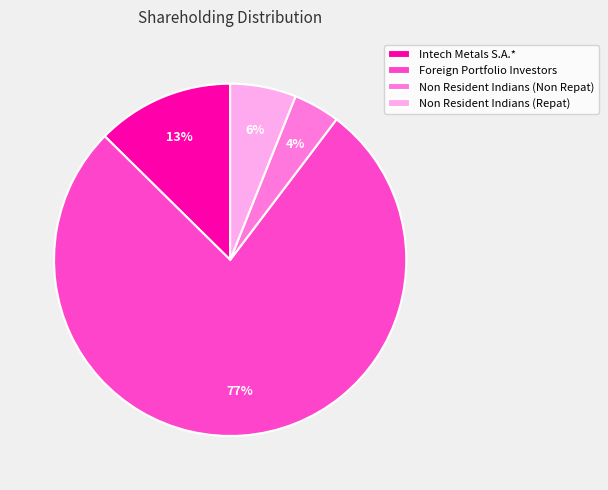

True or false: Intech Metals S.A.* accounts for 25% of the total.

False